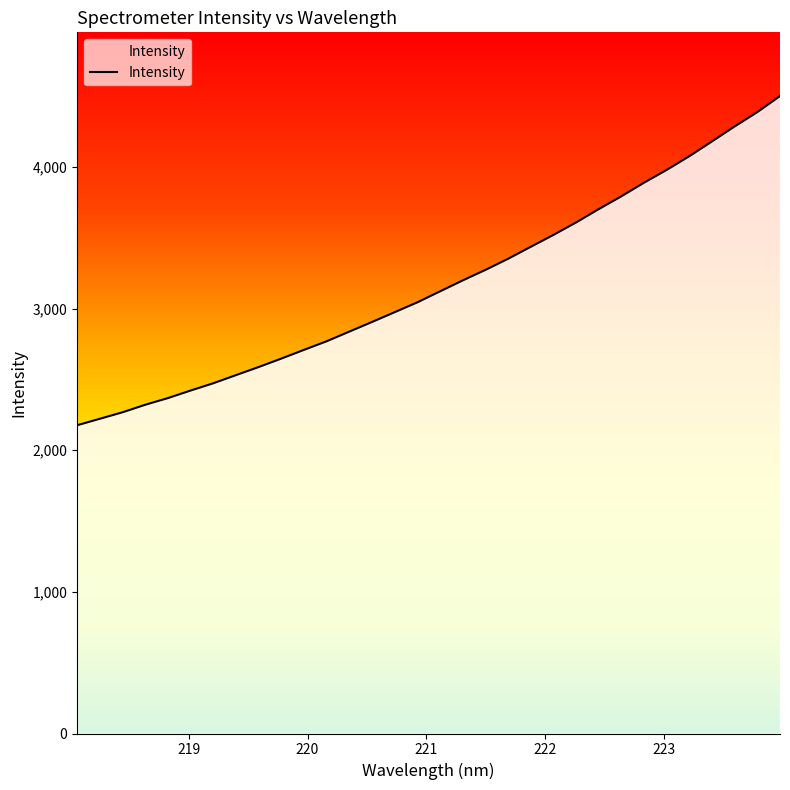

How many lines are shown in the chart?

1